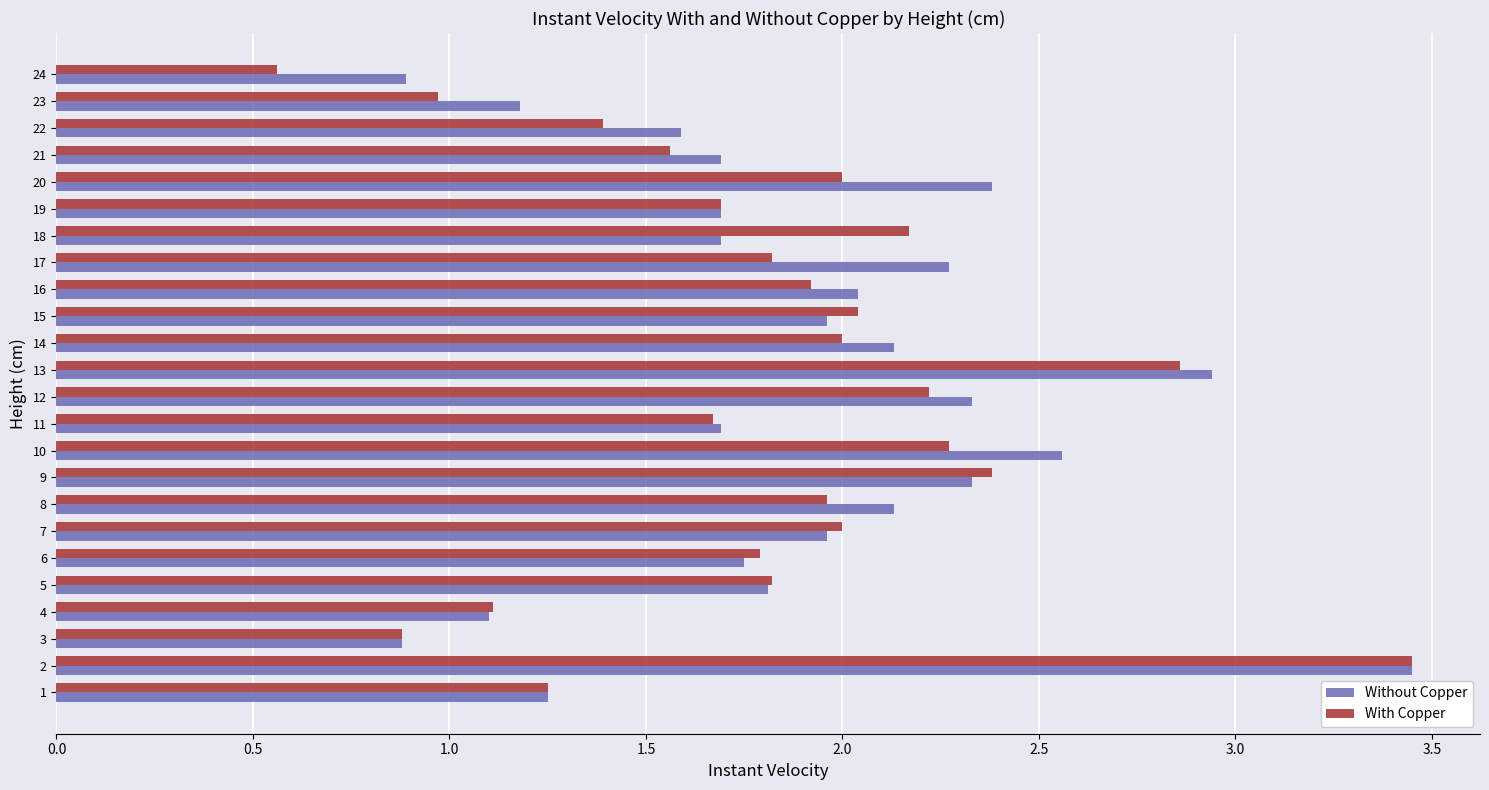

How many series are shown in this chart?

2